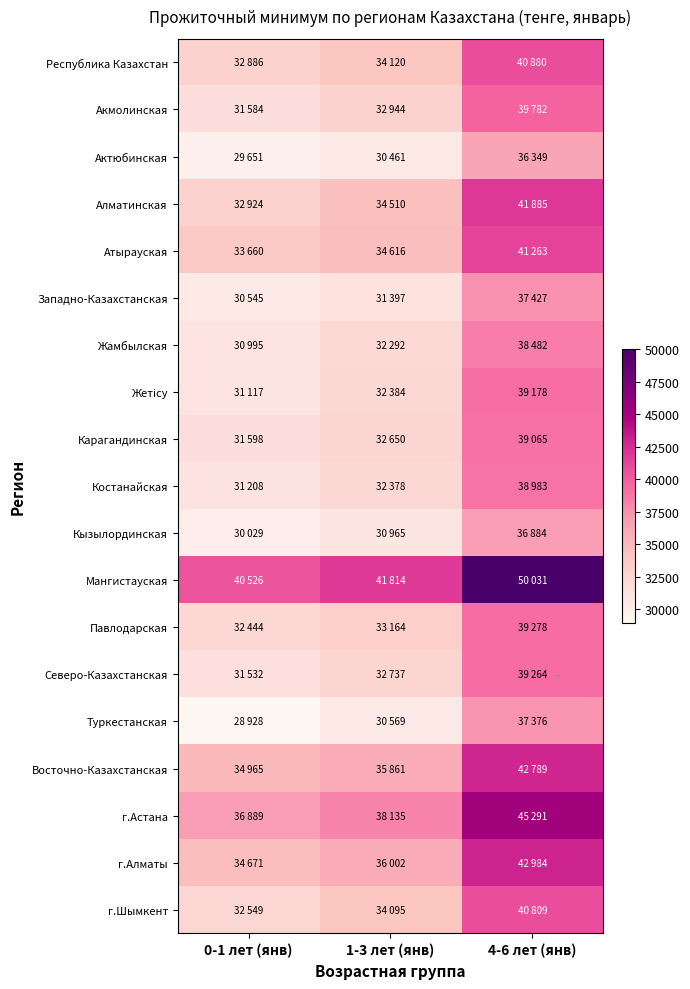

List the series in order of their peak value, highest first.

Мангистауская, г.Астана, г.Алматы, Восточно-Казахстанская, Алматинская, Атырауская, Республика Казахстан, г.Шымкент, Акмолинская, Павлодарская, Северо-Казахстанская, Жетісу, Карагандинская, Костанайская, Жамбылская, Западно-Казахстанская, Туркестанская, Кызылординская, Актюбинская